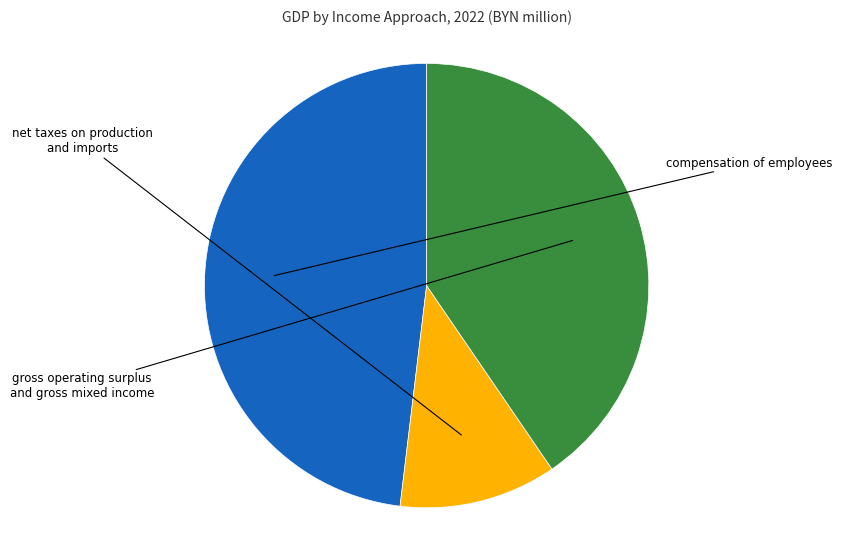

The gross operating surplus and gross mixed income slice represents 40% of the pie. True or false?

True